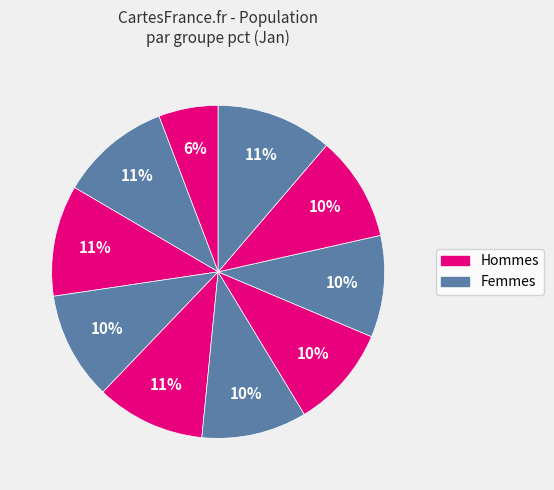

Does any single category account for the majority?

No